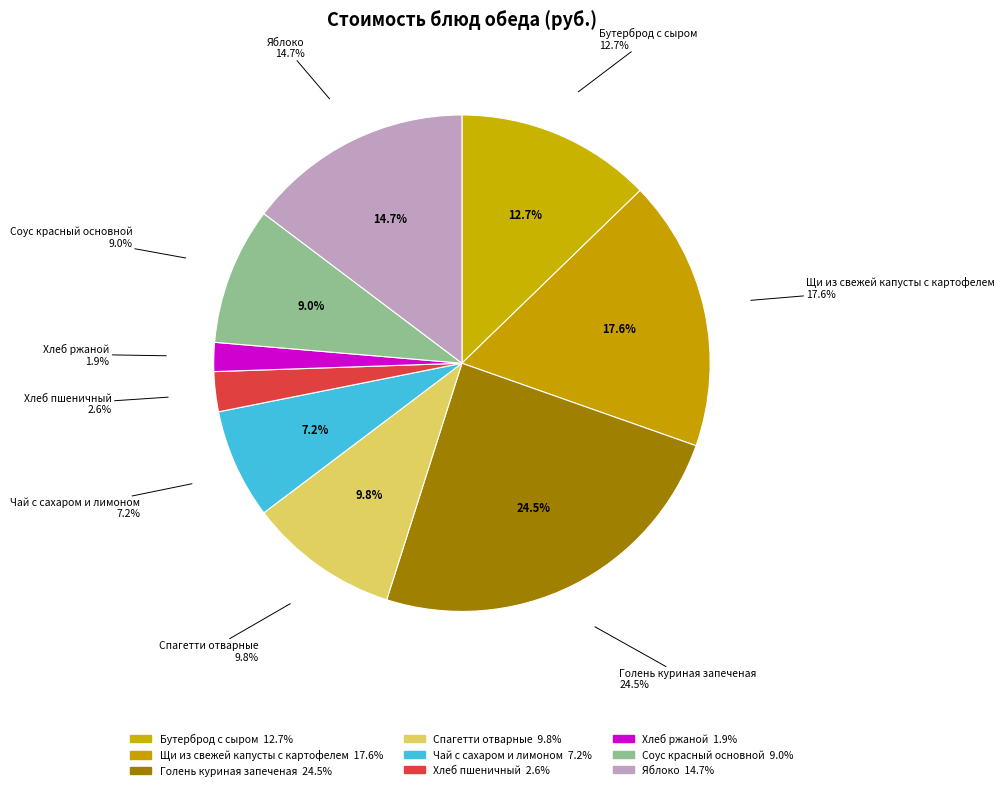

True or false: Хлеб ржаной accounts for 2% of the total.

True